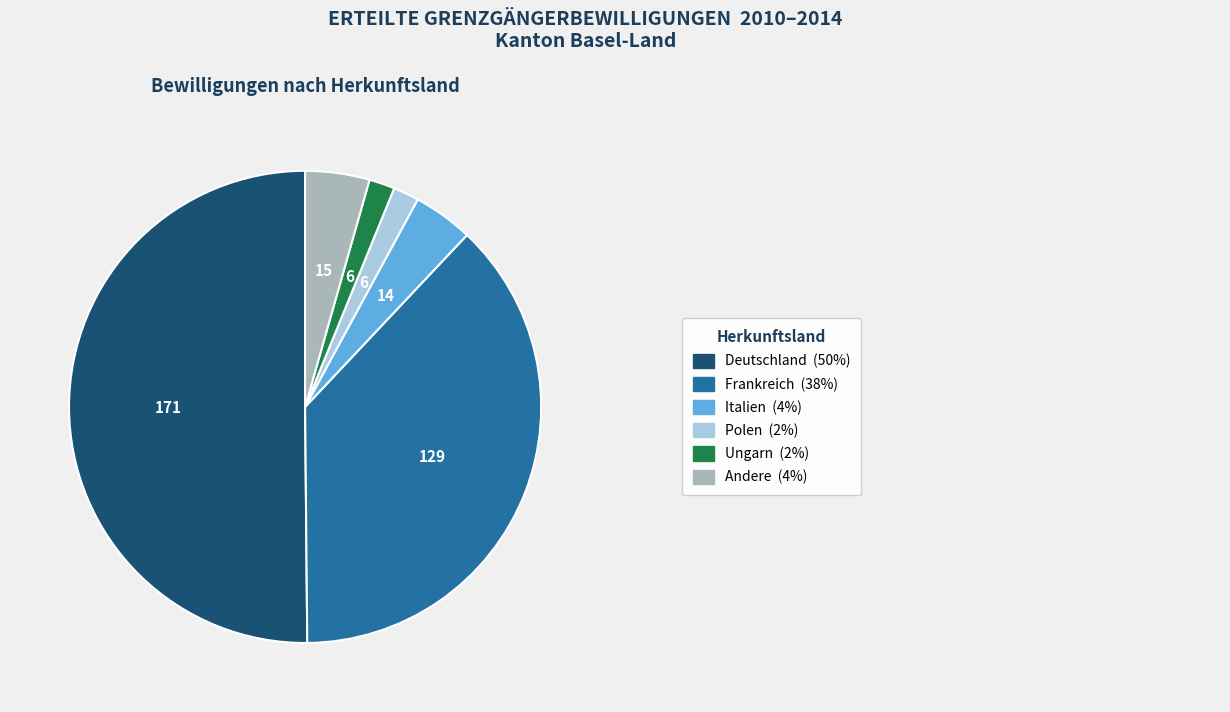

Count the number of slices in the pie.

6